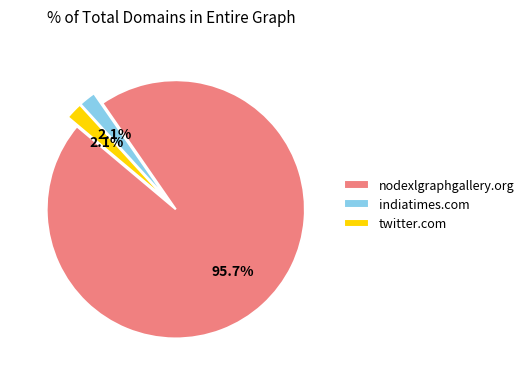

Which has a higher value, twitter.com or nodexlgraphgallery.org?

nodexlgraphgallery.org